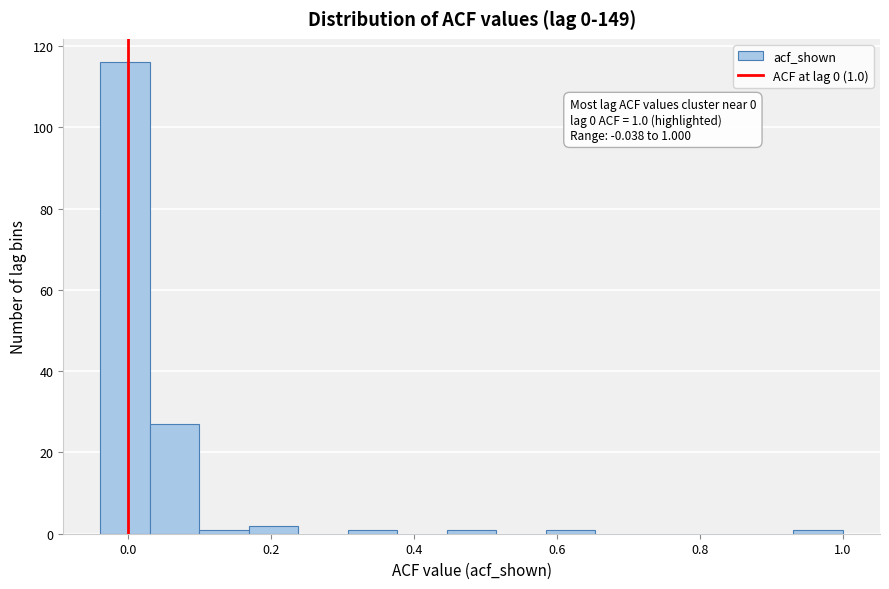

Read against the x-axis, roughly where is the centre of the tallest bar?

0.00